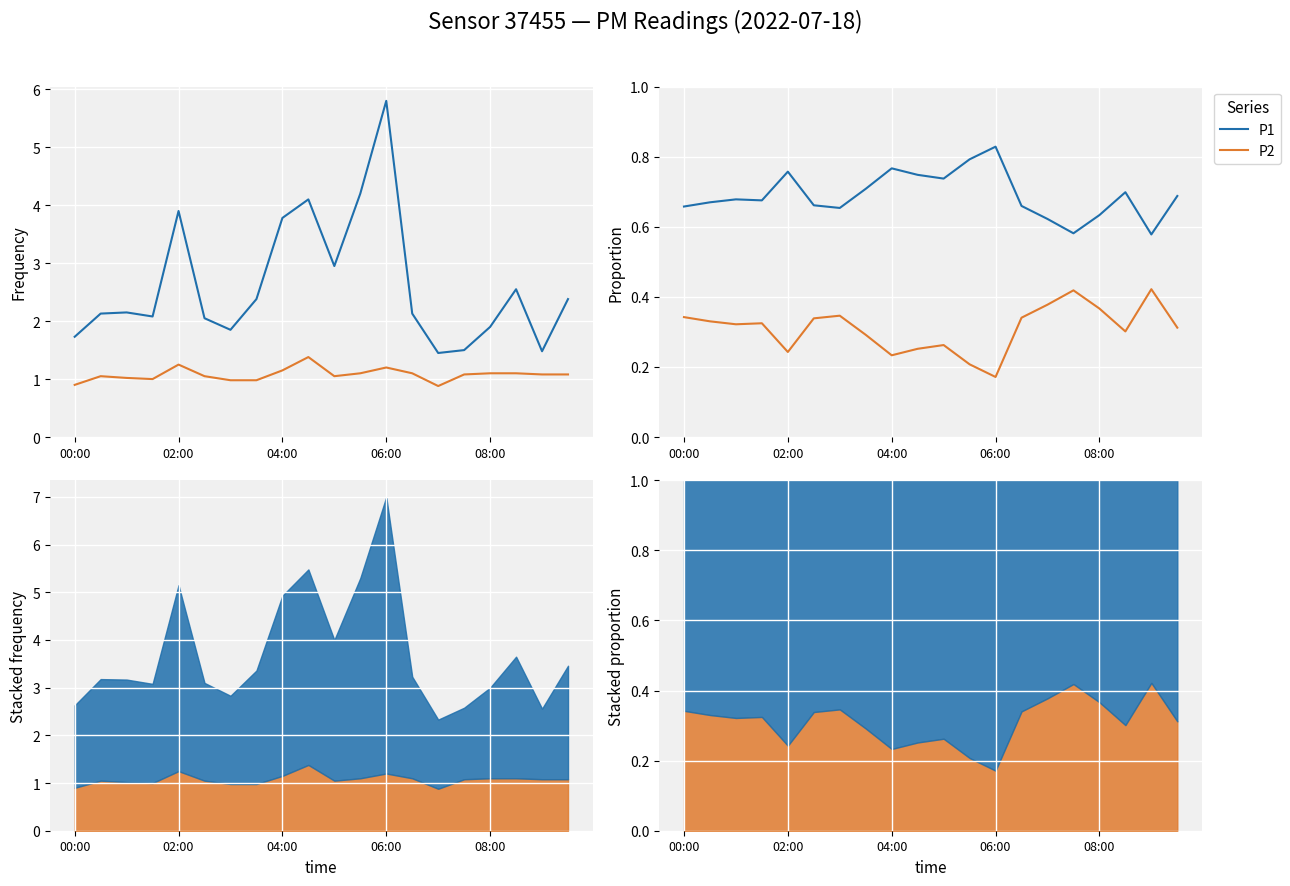

How many lines are shown in the chart?

2